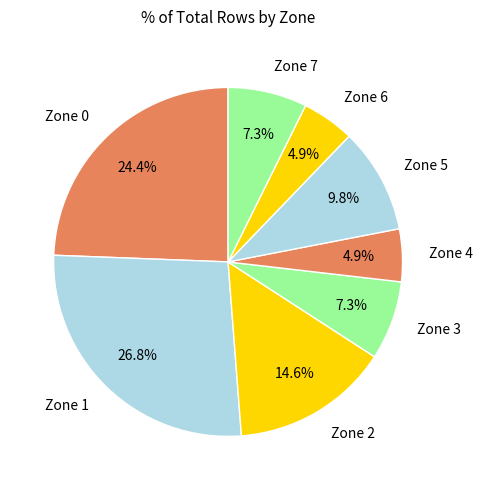

What portion of the pie excludes Zone 7?

92.7%